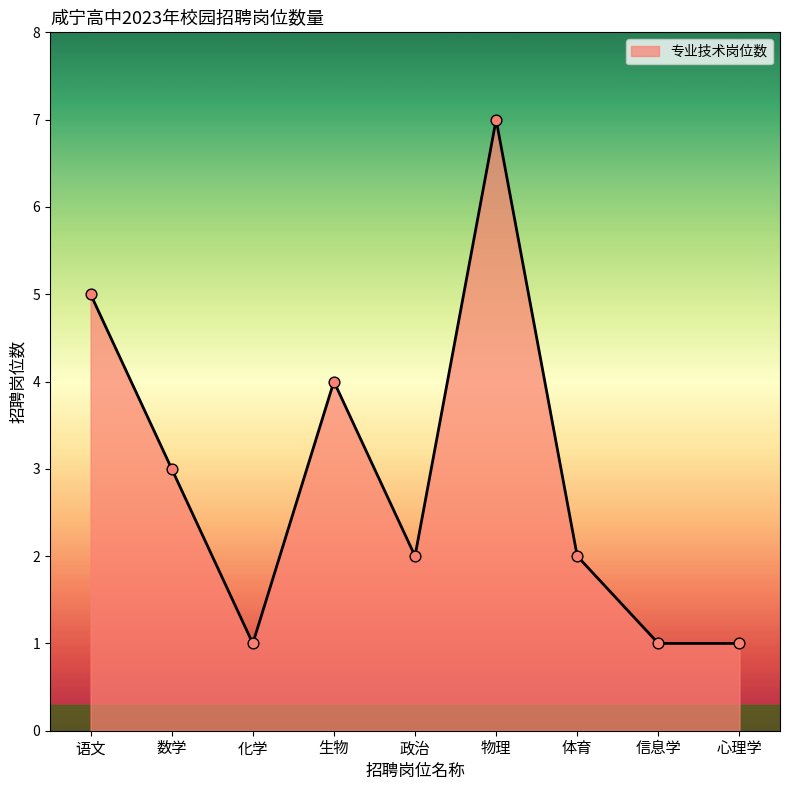

Which has a higher value, 语文 or 数学?

语文